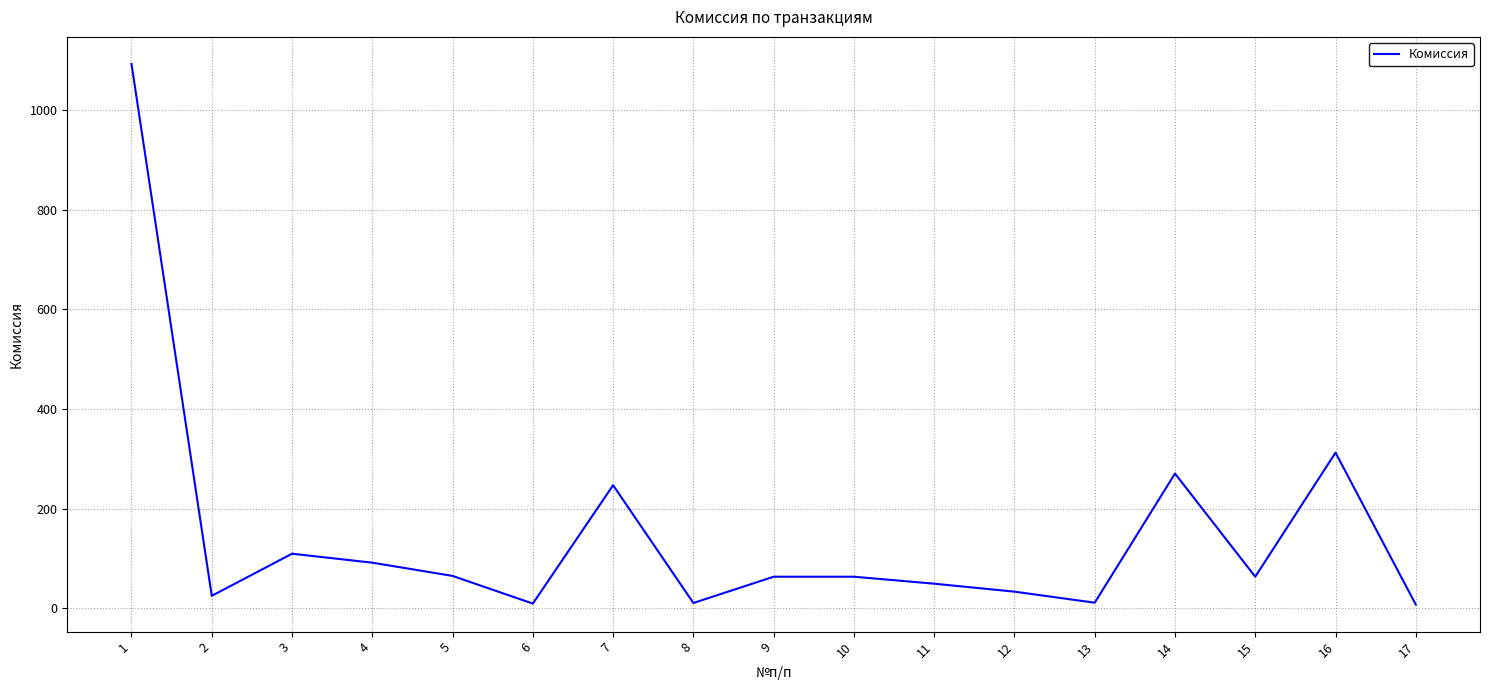

Is it true that the value at 2 is 24.6?

True